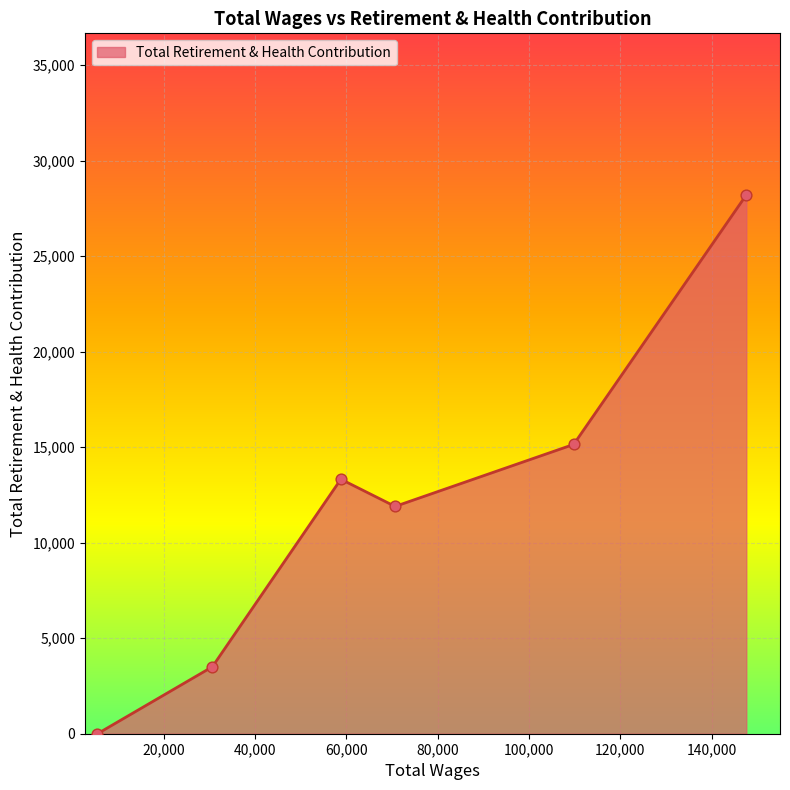

How many interior local valleys (lower than both neighbors) does the data have?

1